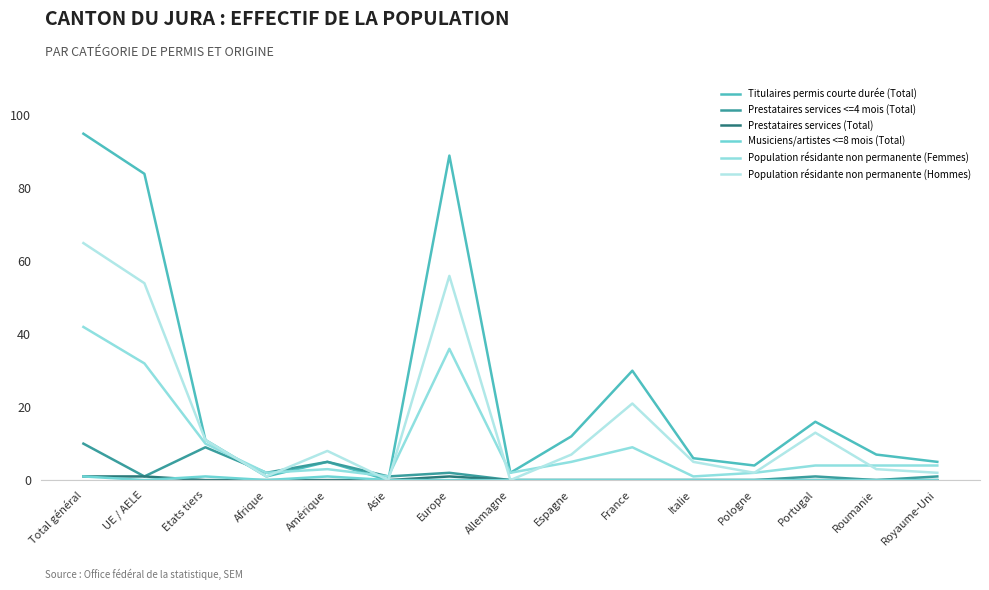

What is the total value across all series at Allemagne?

4